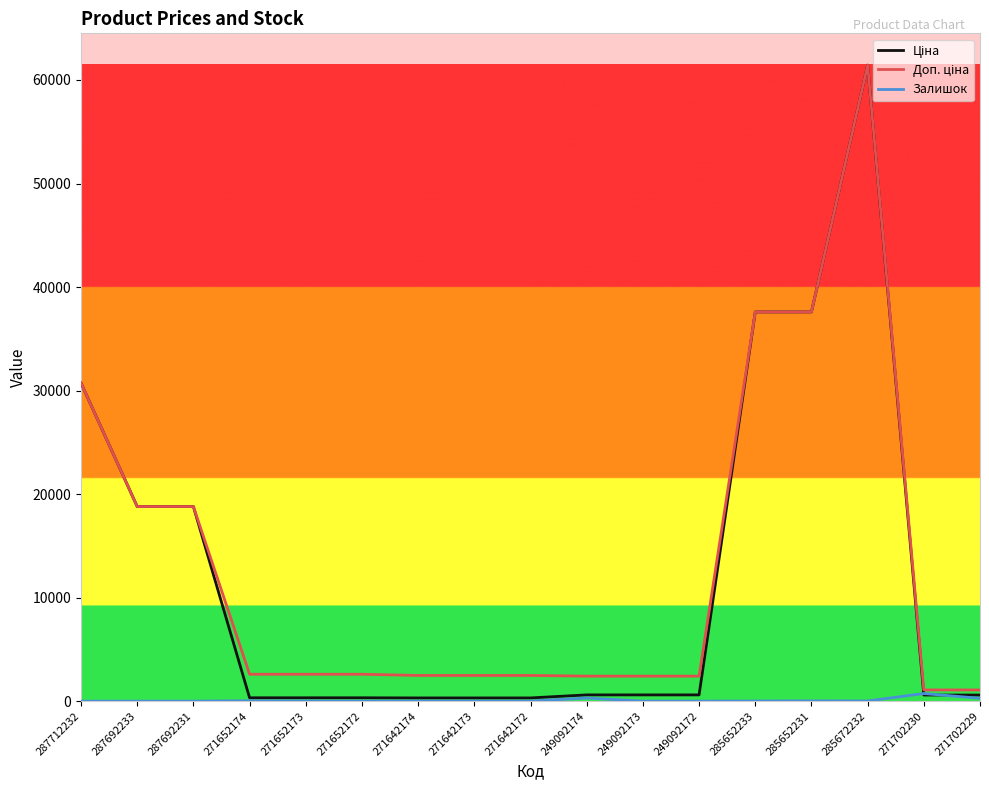

At which category is the sum across all series the highest?

285672232